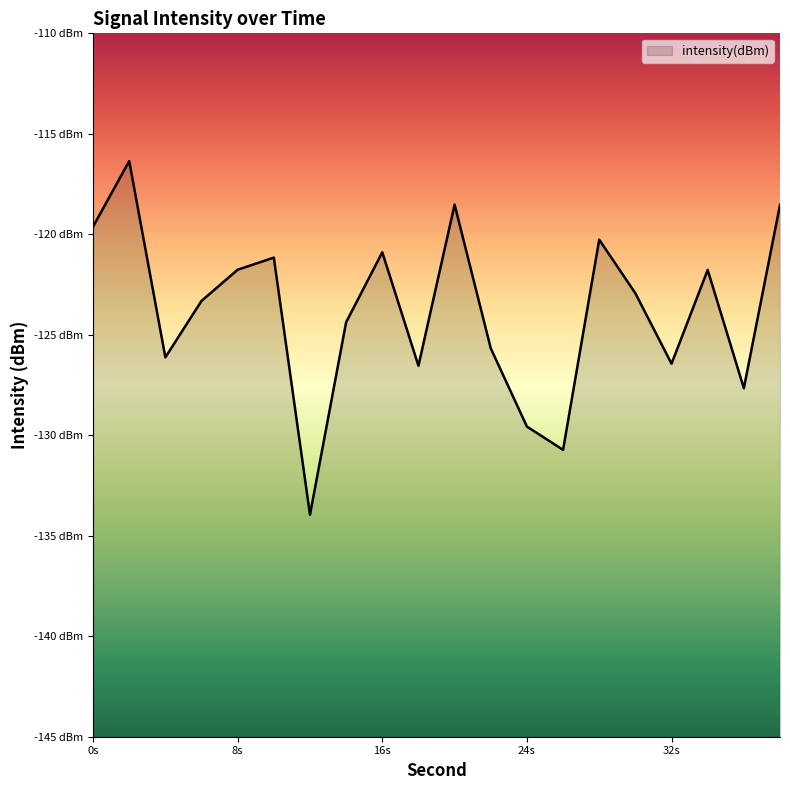

Does the chart display data point markers on the line(s)?

No